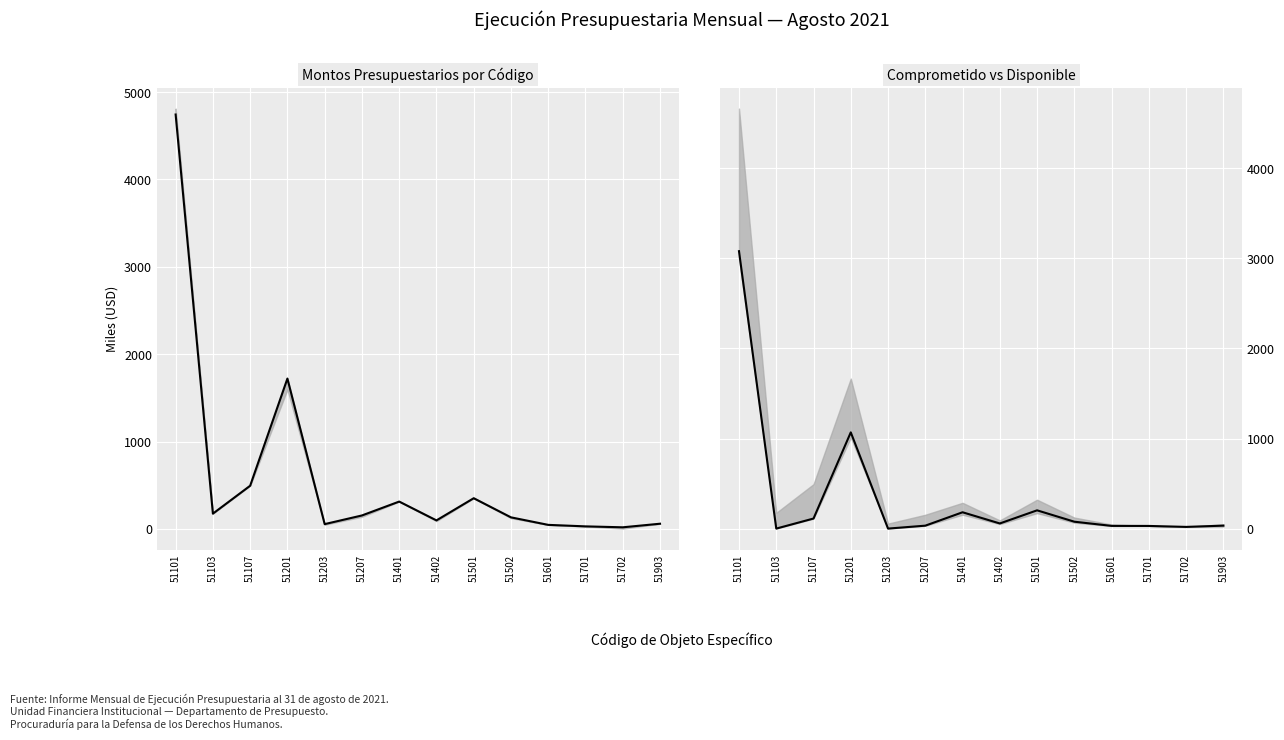

The MODIFICADO series shows 2761.6 at 51201. True or false?

False